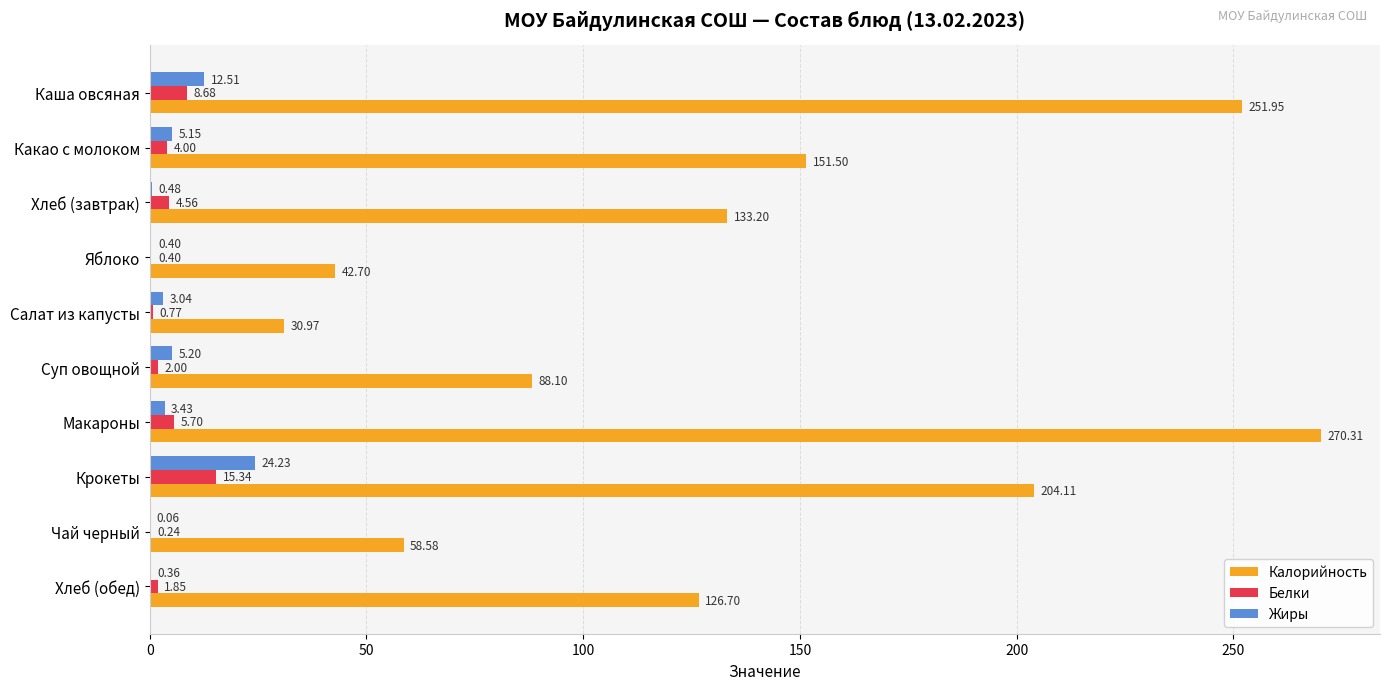

What is the sum of all Калорийность values?

1358.1